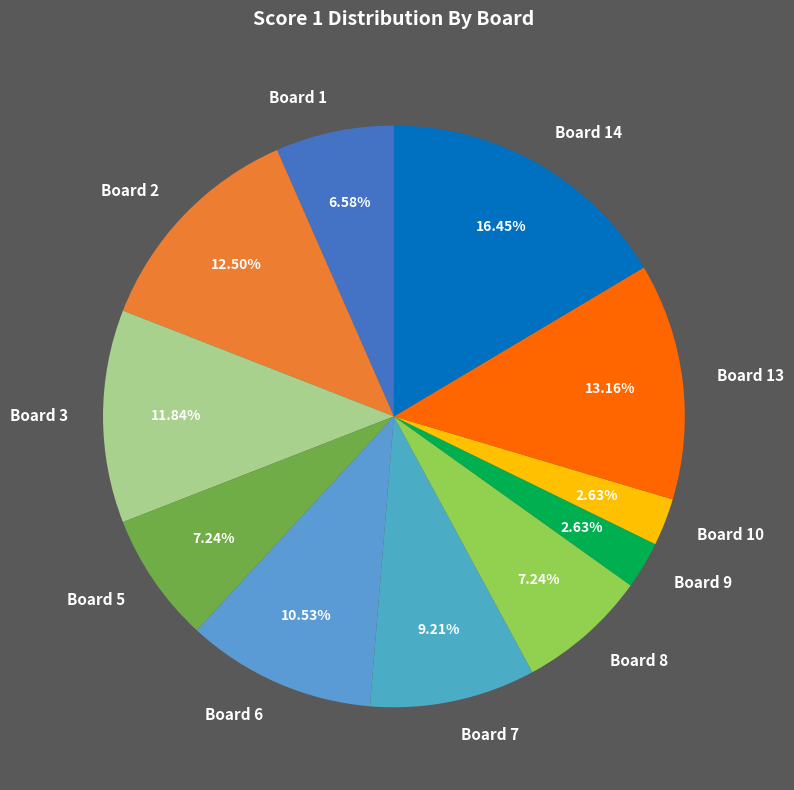

Do Board 8 and Board 3 together represent more than half of the pie?

No